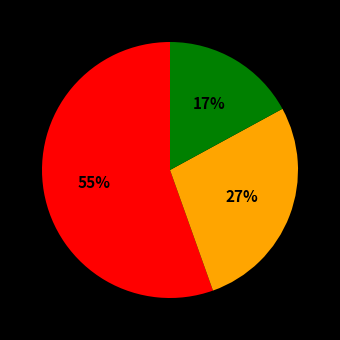

Does any single category account for the majority?

Yes